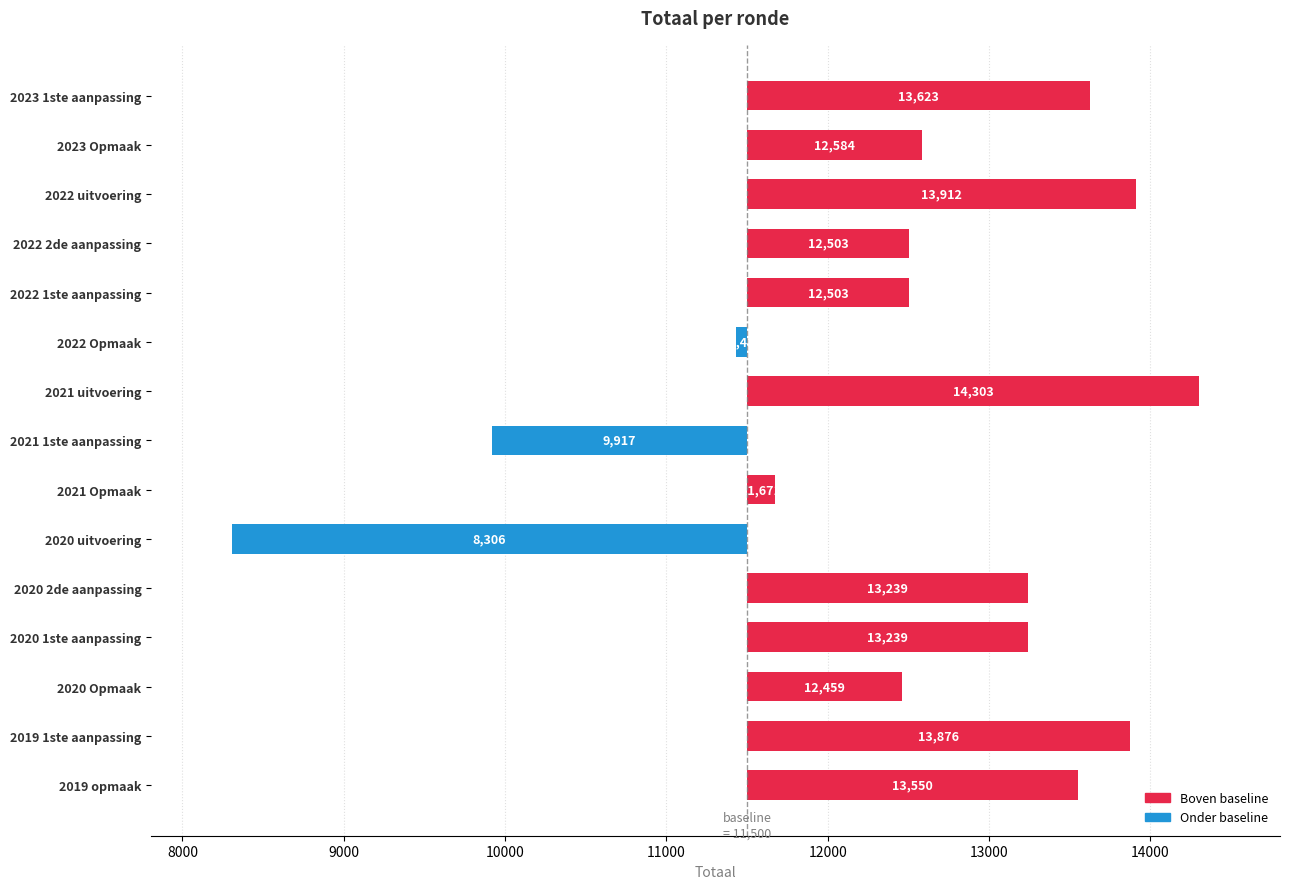

True or false: the data shows 1338 at 2022 2de aanpassing.

False